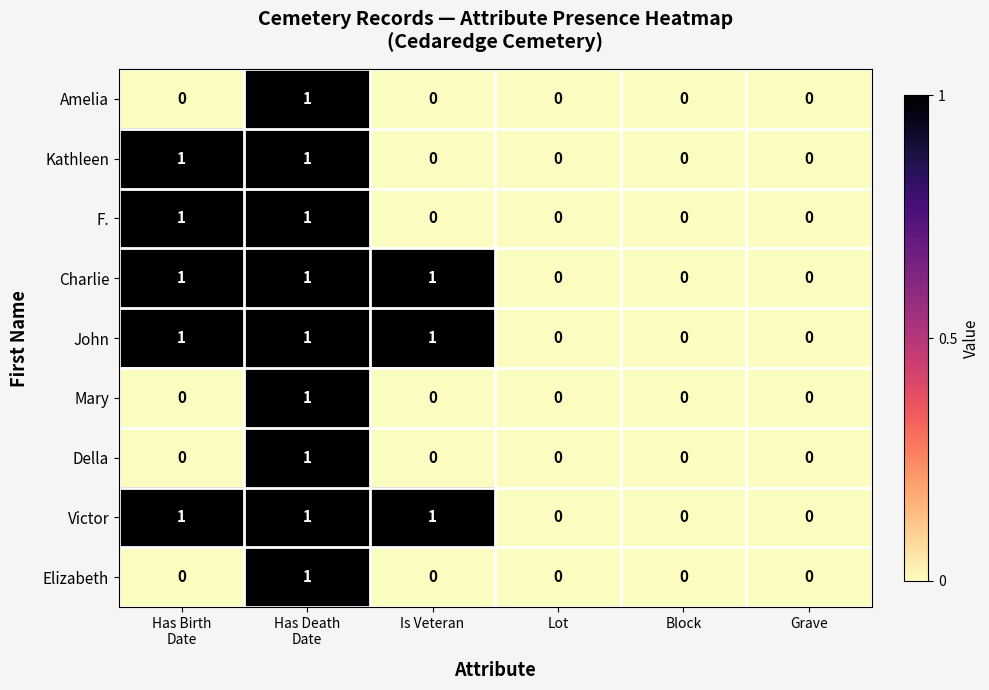

What is the total value across all series at Is Veteran?

3